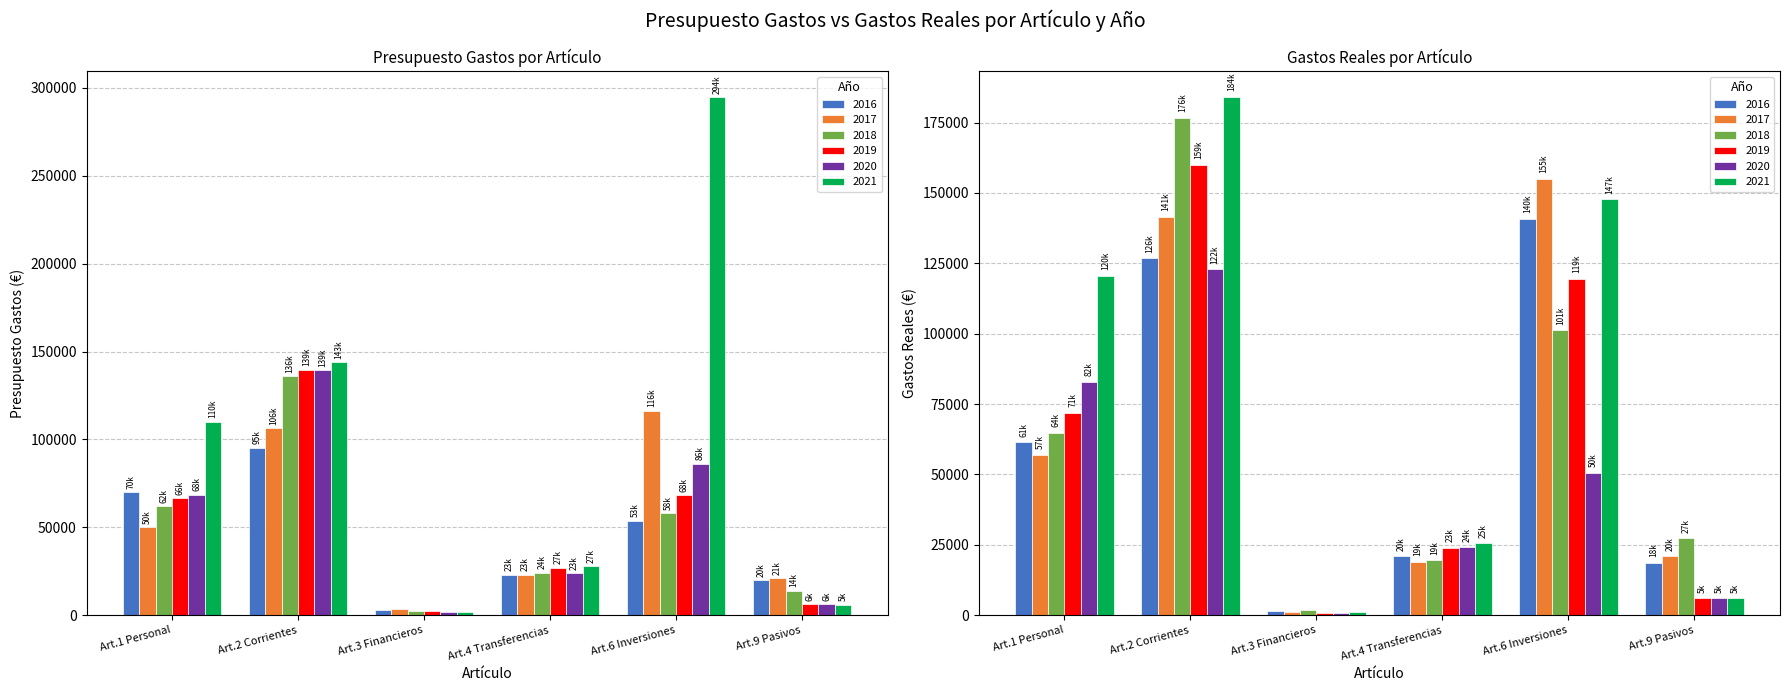

What is the difference between the Gastos Reales values at Art.3 Financieros and Art.2 Corrientes?

125414.4